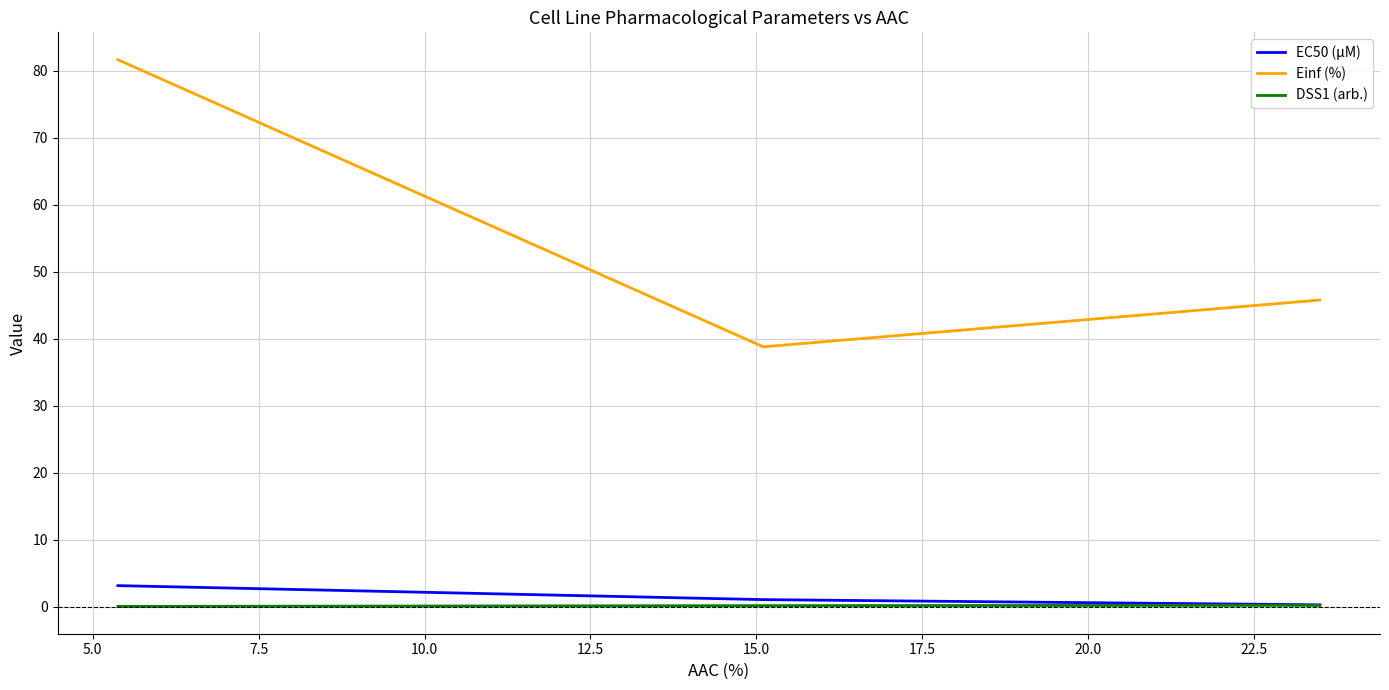

The value of DSS1 (arb.) at 7.5 is 0.0. True or false?

False